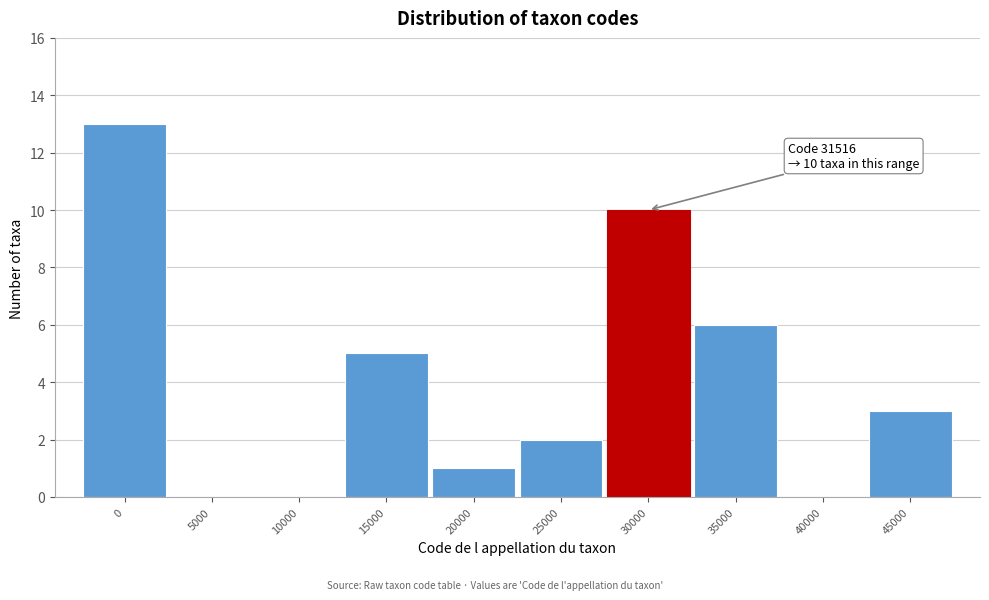

Reading right to left, what are all the values shown in this chart?

45000=3	40000=0	35000=6	30000=10	25000=2	20000=1	15000=5	10000=0	5000=0	0=13